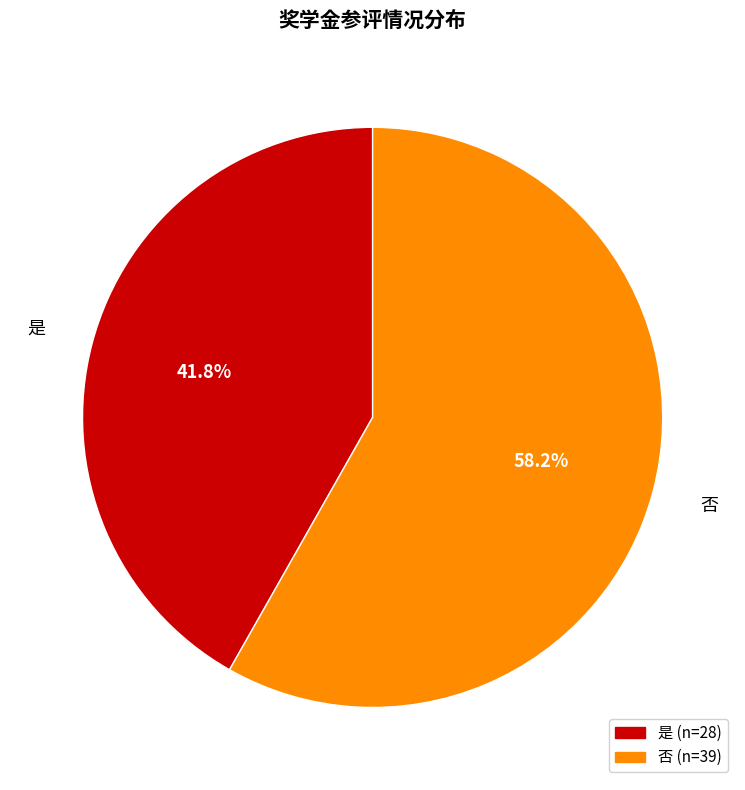

Count the number of slices in the pie.

2